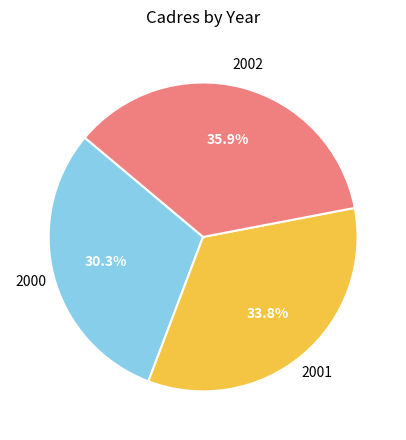

Is there a majority slice in this chart?

No